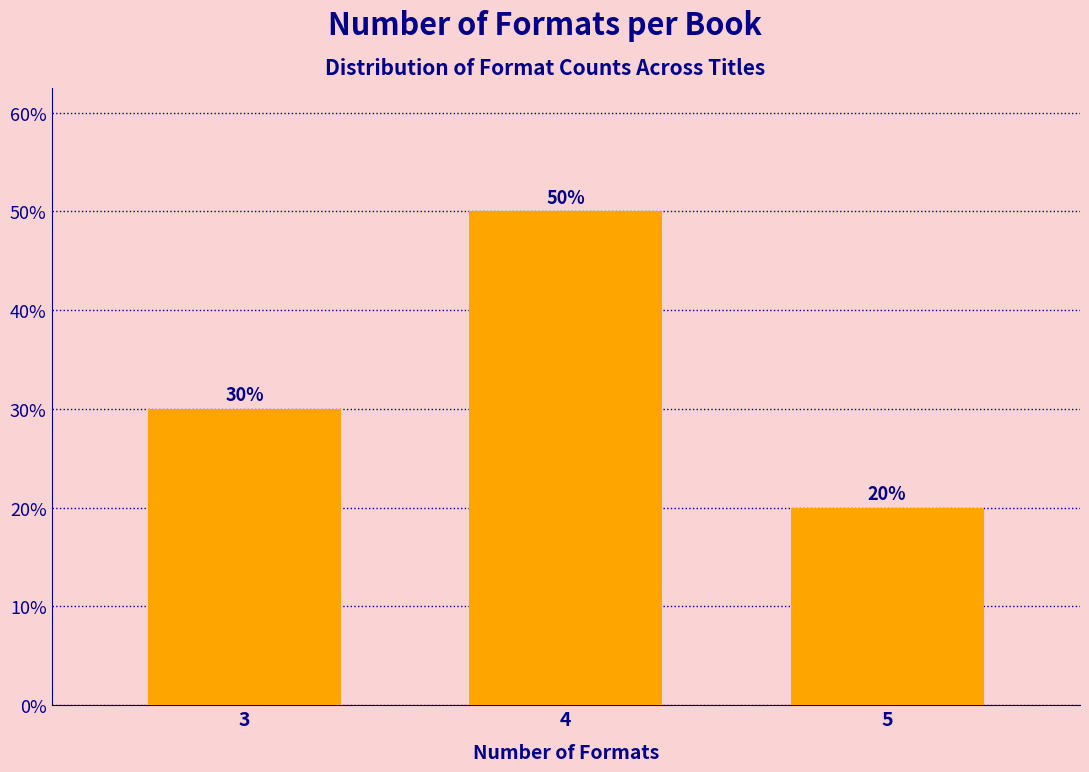

Reading left to right, extract all data points from this chart.

30	50	20